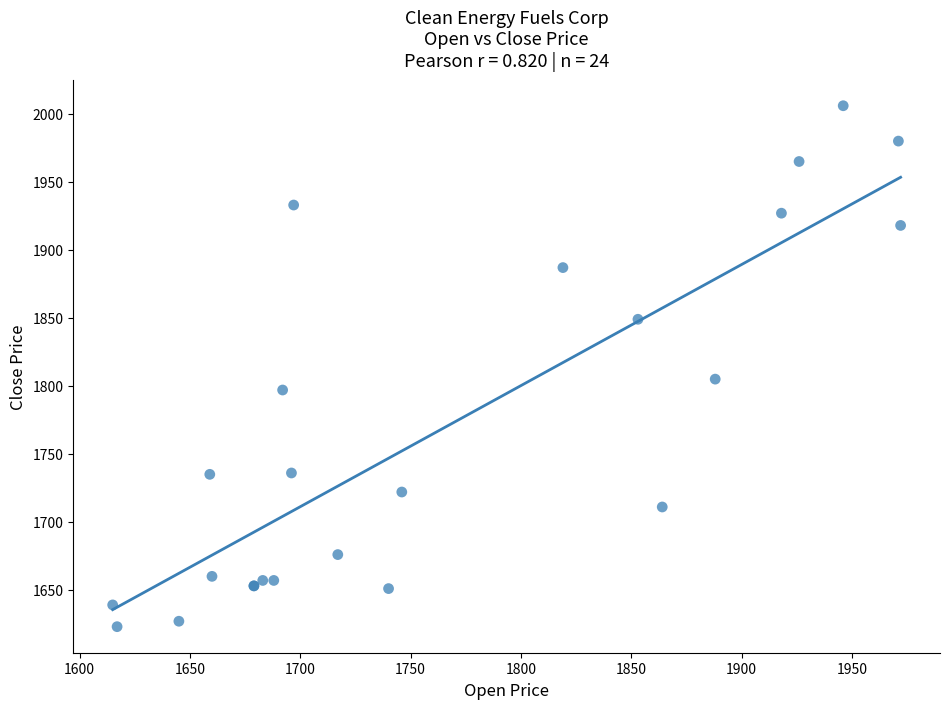

What Y value in the scatter plot is closest to 1814?

1805